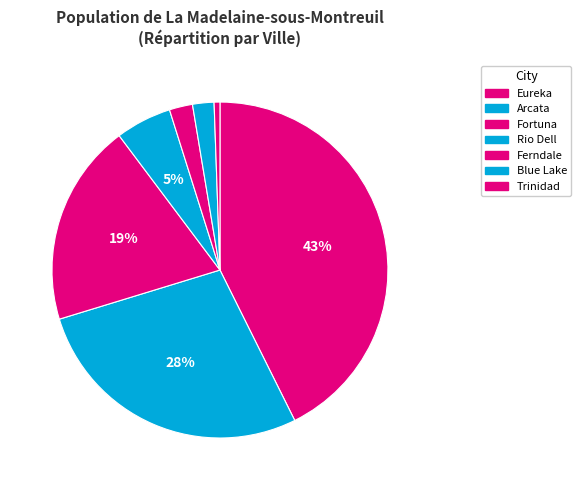

Count the number of slices in the pie.

7